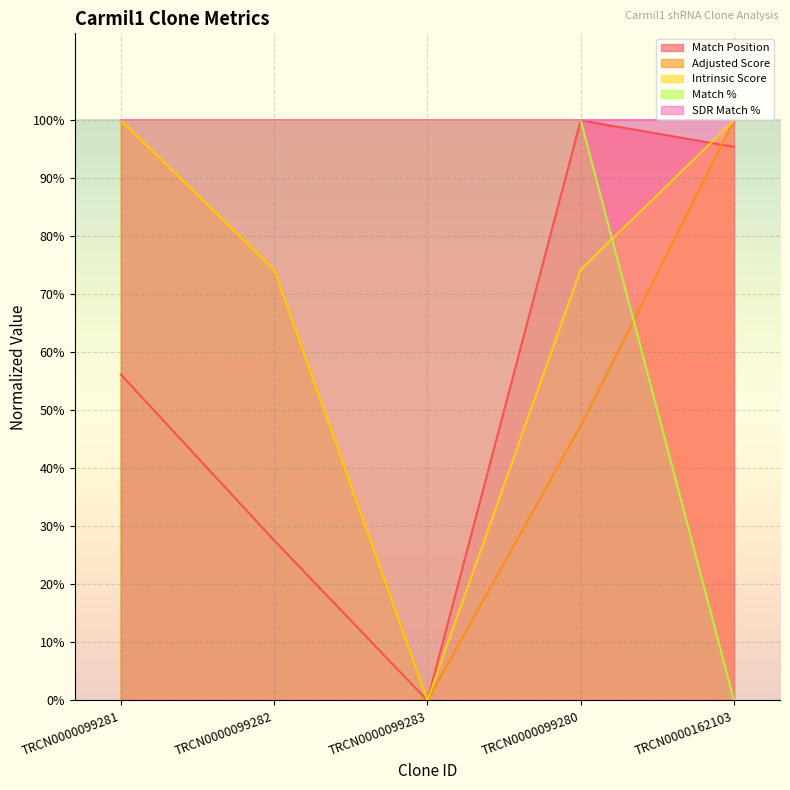

How many values in the Adjusted Score series exceed 74?

3